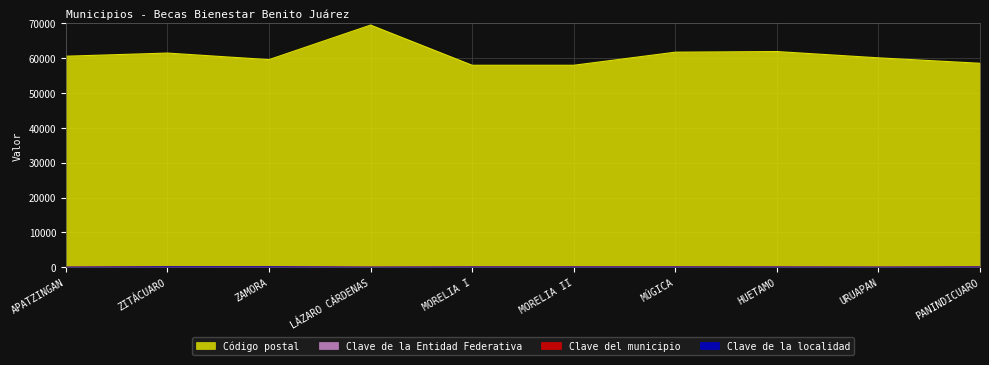

The value of Clave de la localidad at MORELIA I is 53. True or false?

True